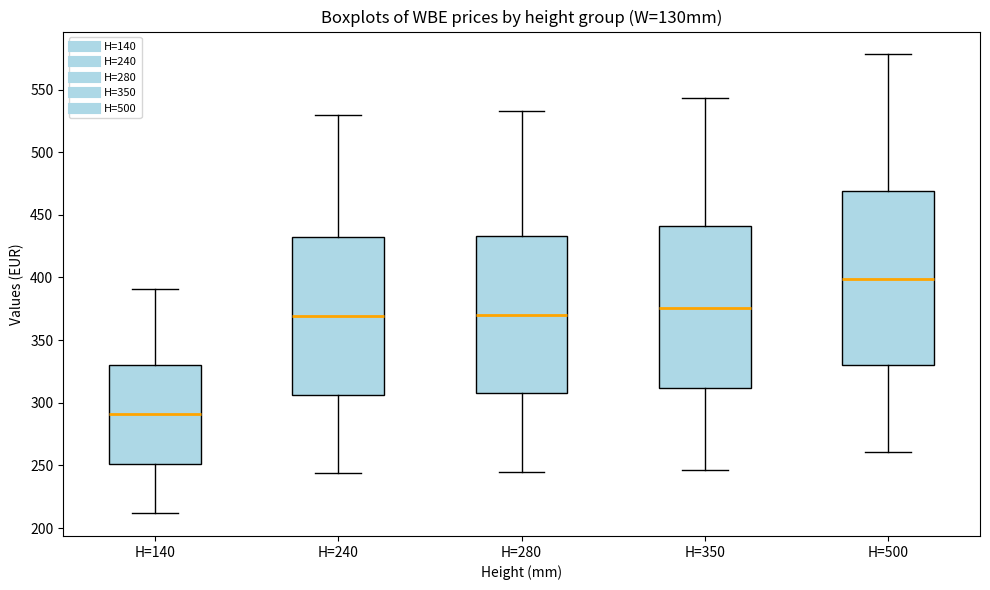

Which box is the tallest, from its lower edge to its upper edge?

H=500